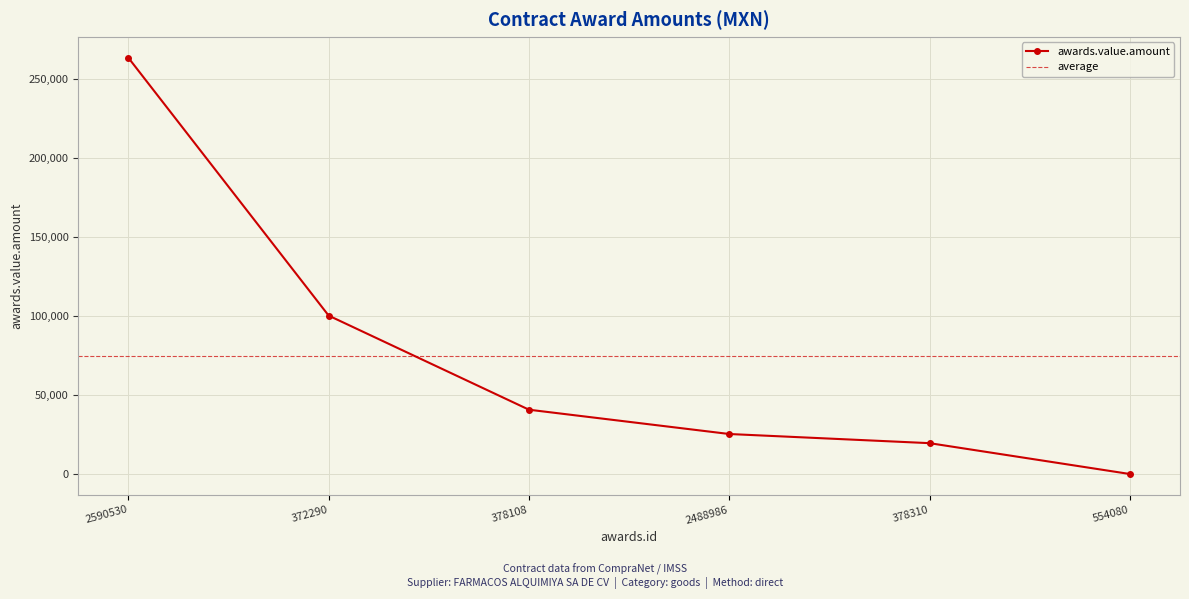

Where does the data first go above 40804?

2590530